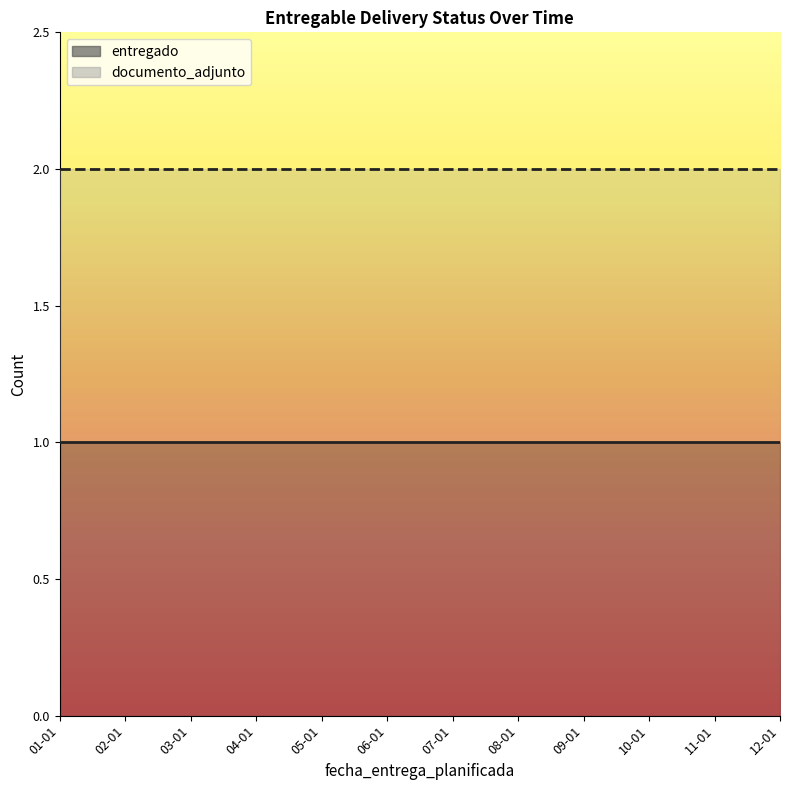

Reading right to left, extract all data points from this chart.

entregado (line): 12-01=1	11-01=1	10-01=1	09-01=1	08-01=1	07-01=1	06-01=1	05-01=1	04-01=1	03-01=1	02-01=1	01-01=1
documento_adjunto (line): 12-01=2	11-01=2	10-01=2	09-01=2	08-01=2	07-01=2	06-01=2	05-01=2	04-01=2	03-01=2	02-01=2	01-01=2